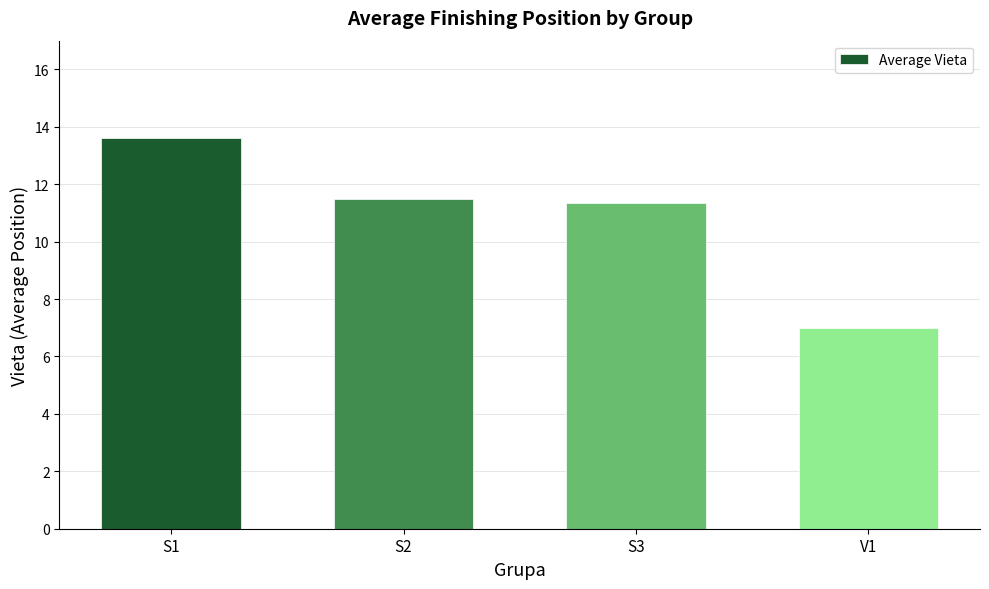

Rank the categories by value from highest to lowest.

S1, S2, S3, V1